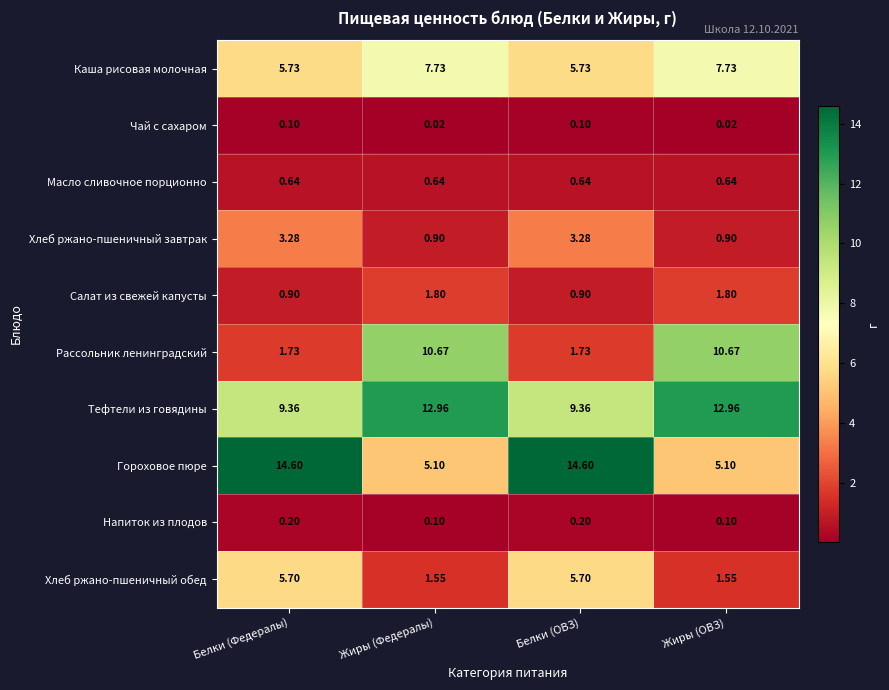

Which series has the largest total across all categories?

Тефтели из говядины